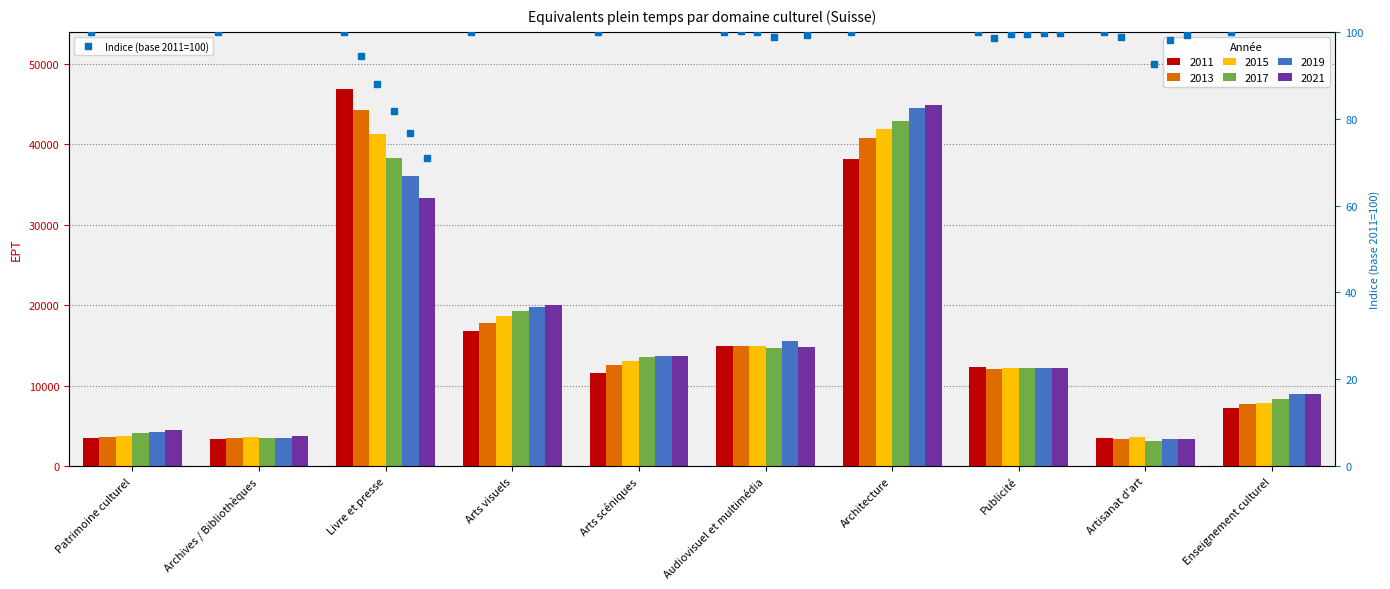

What are all the series names shown in the legend?

2011, 2013, 2015, 2017, 2019, 2021